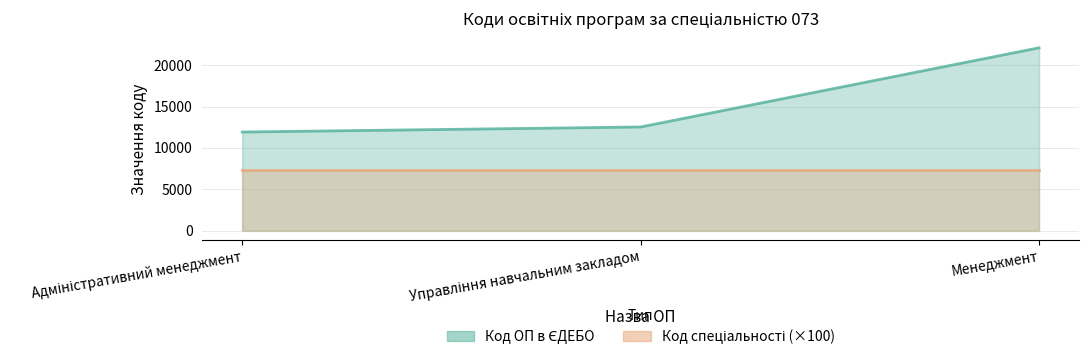

Count the number of values greater than 12529.

1